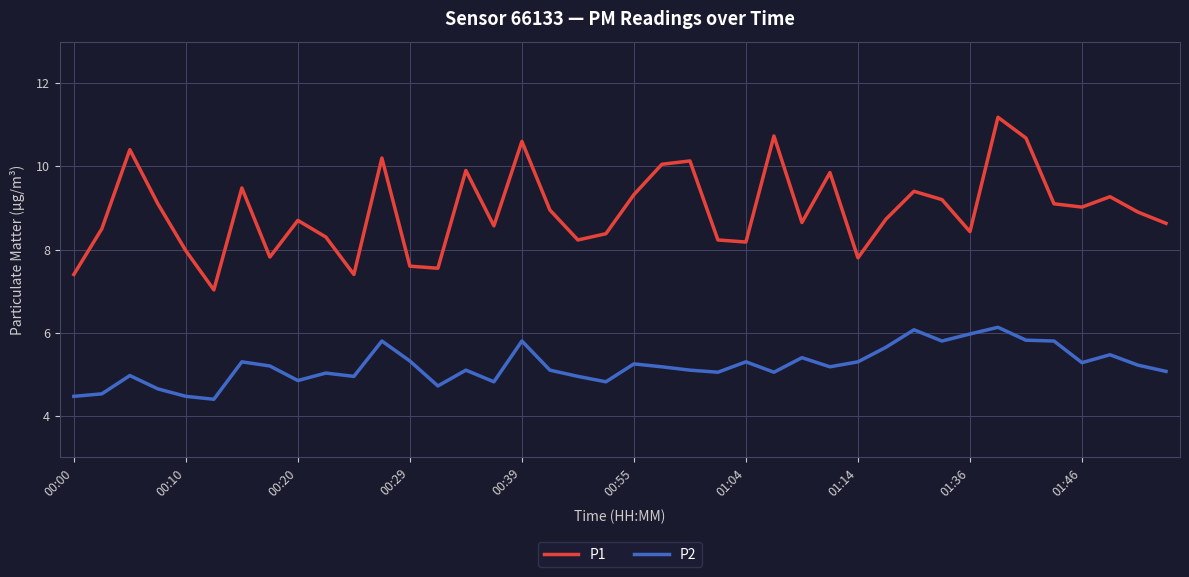

What is the maximum value shown in the chart?

11.2